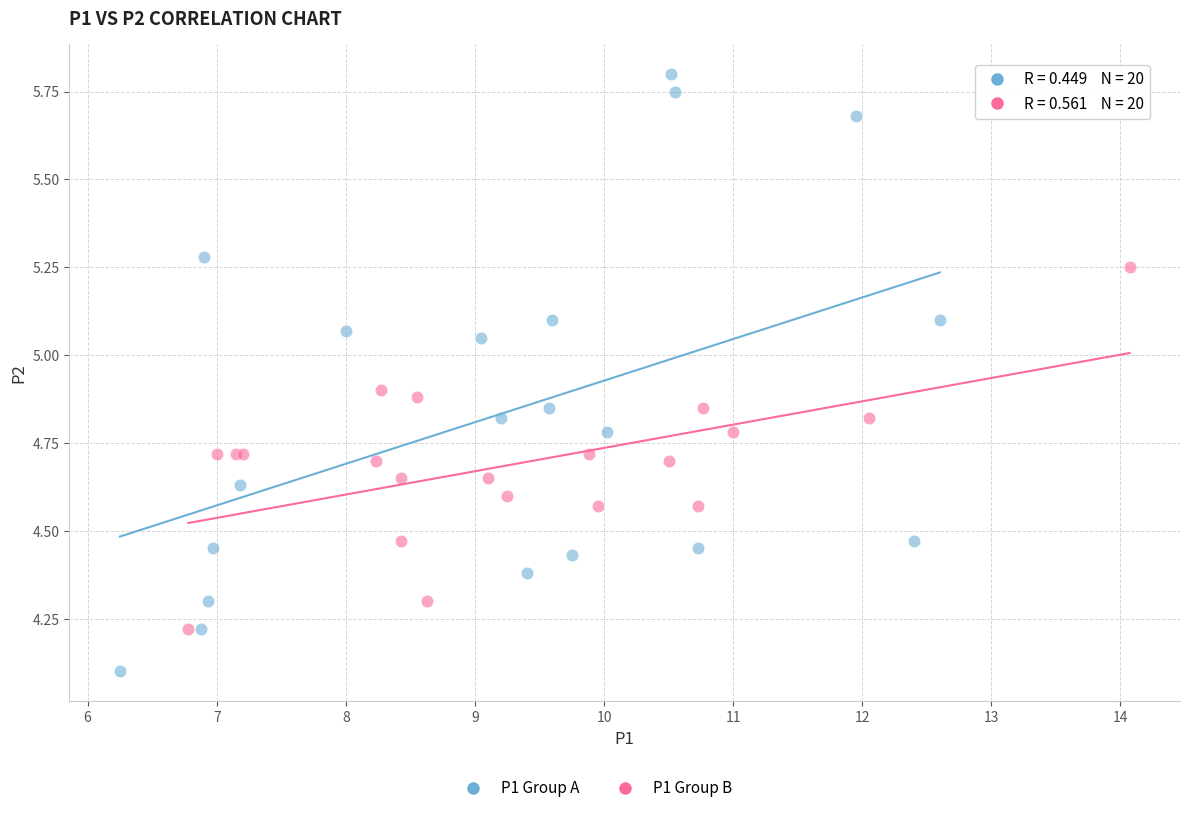

Which series contains the highest Y value?

P1 Group A